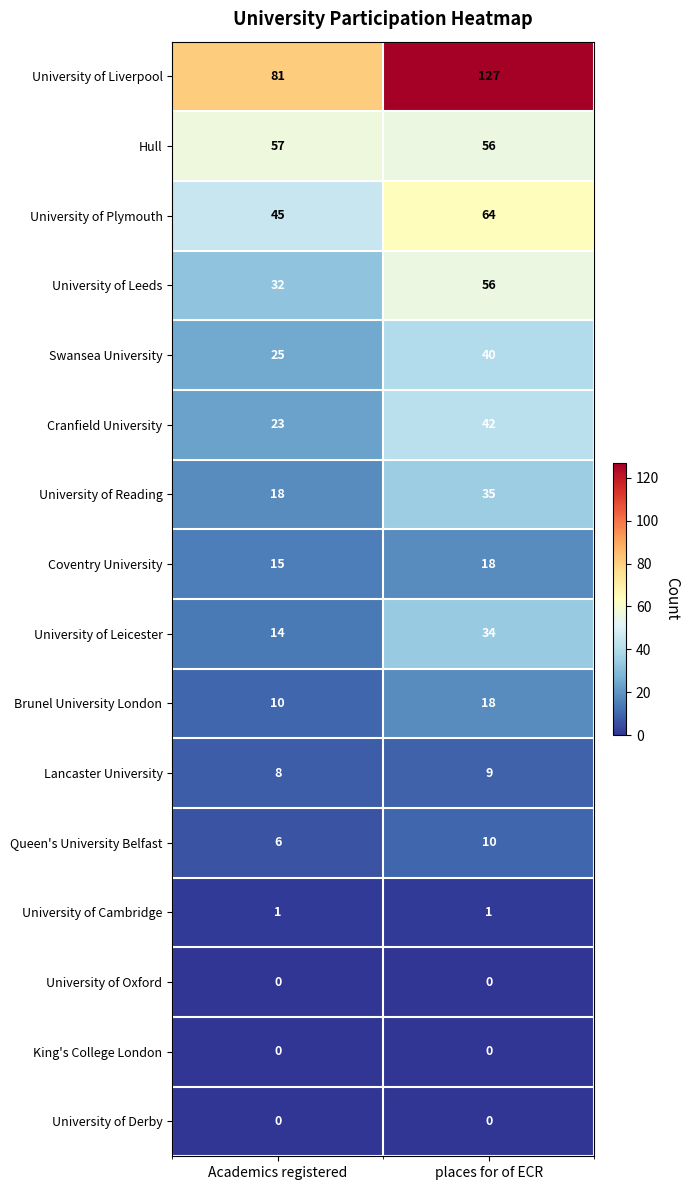

Which series has the largest total across all categories?

University of Liverpool